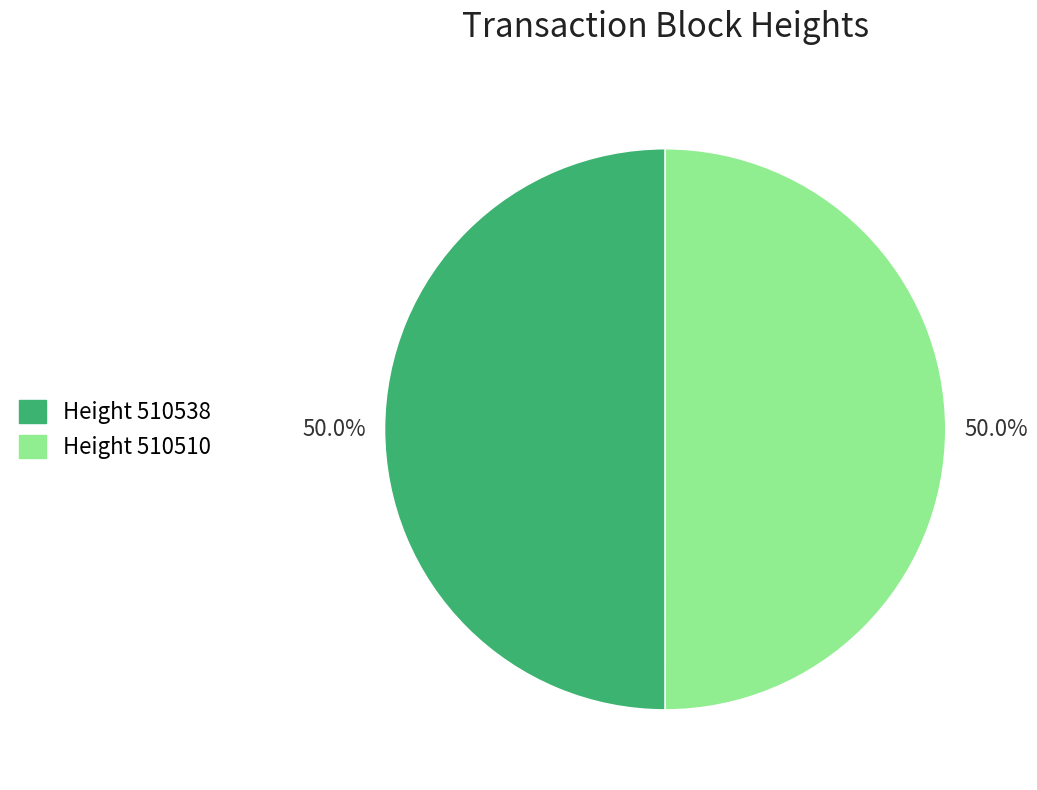

How many slices are in this pie chart?

2